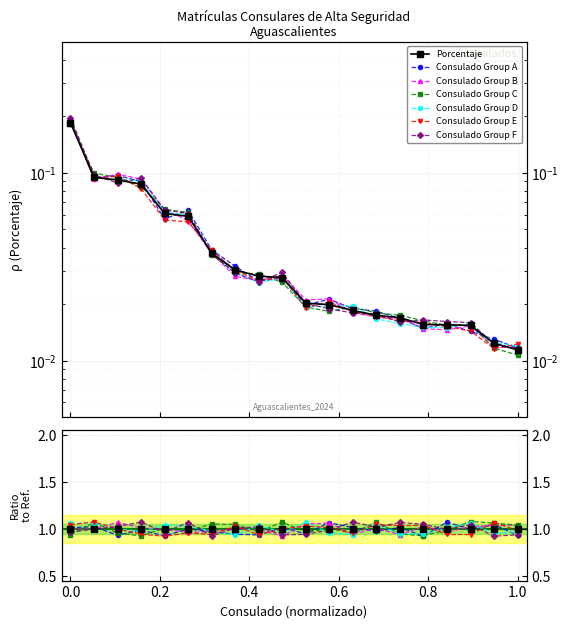

Reading left to right, transcribe all the data shown in this chart.

0.2	0.1	0.1	0.1	0.1	0.1	0.0	0.0	0.0	0.0	0.0	0.0	0.0	0.0	0.0	0.0	0.0	0.0	0.0	0.0